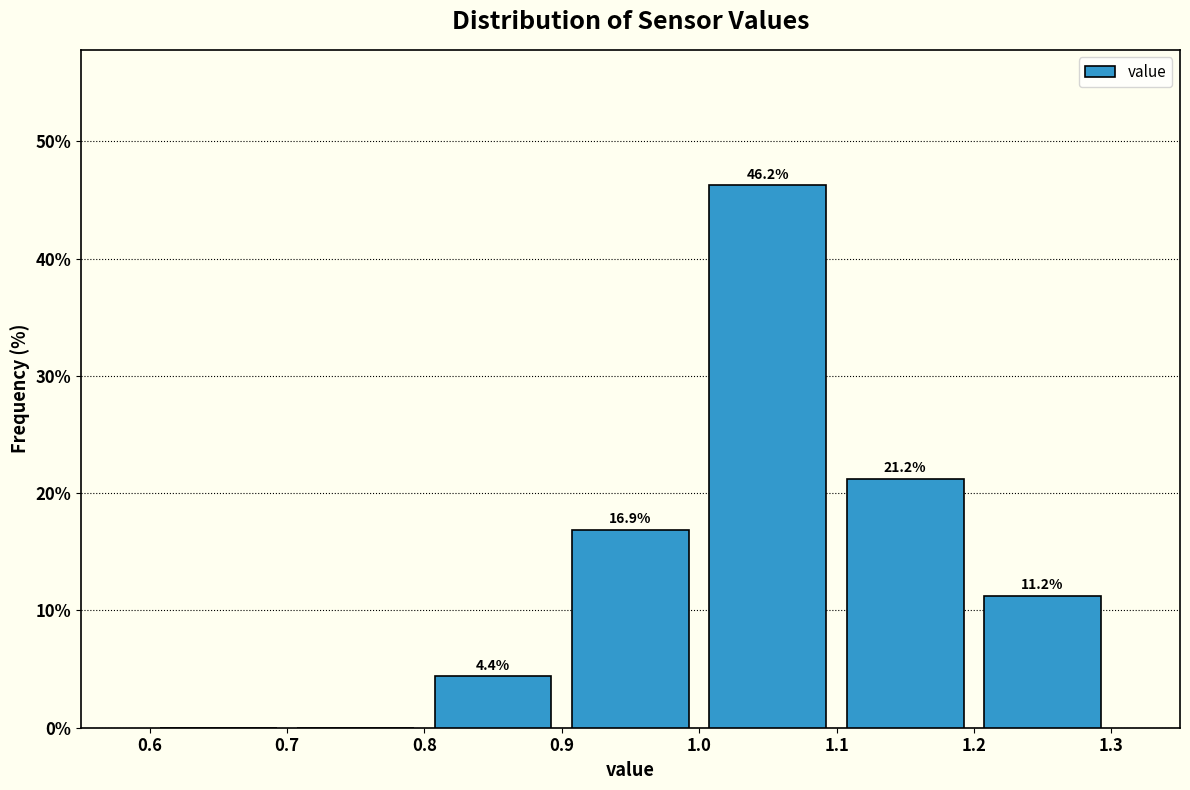

Over which range of the x-axis is the bar tallest?

1.0 to 1.1